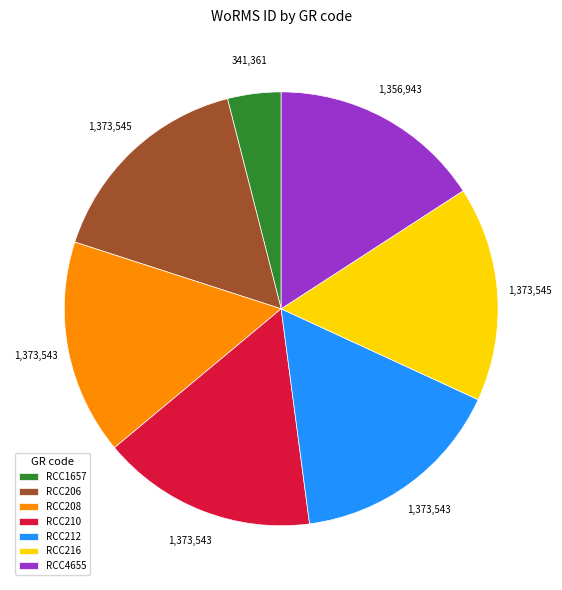

What is the smallest slice in the pie chart?

RCC1657